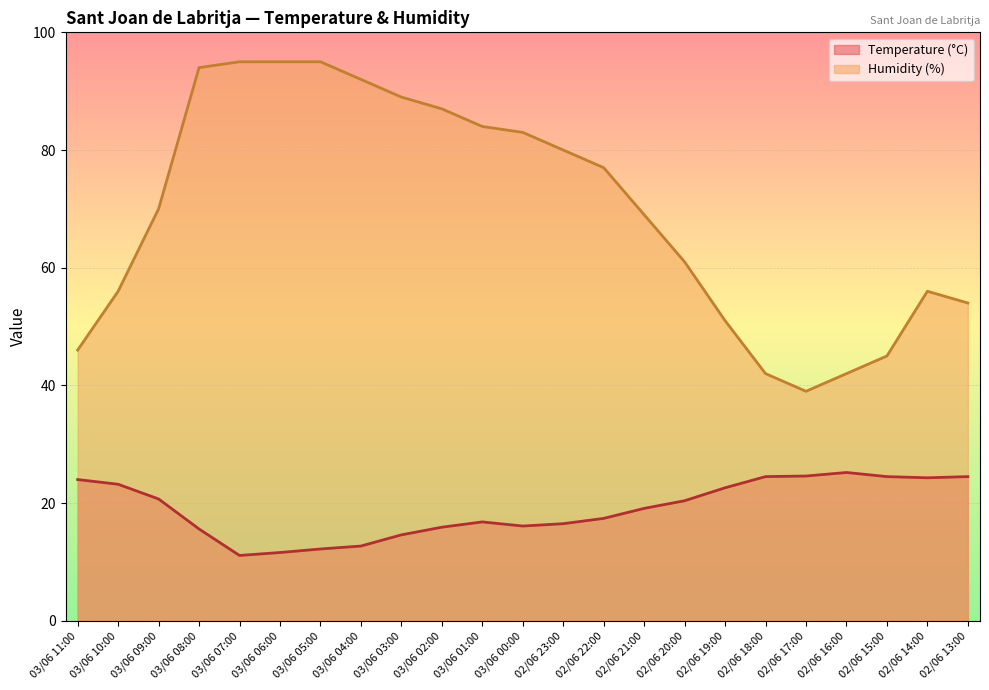

What is the label of the 6th point from the left?

03/06 06:00